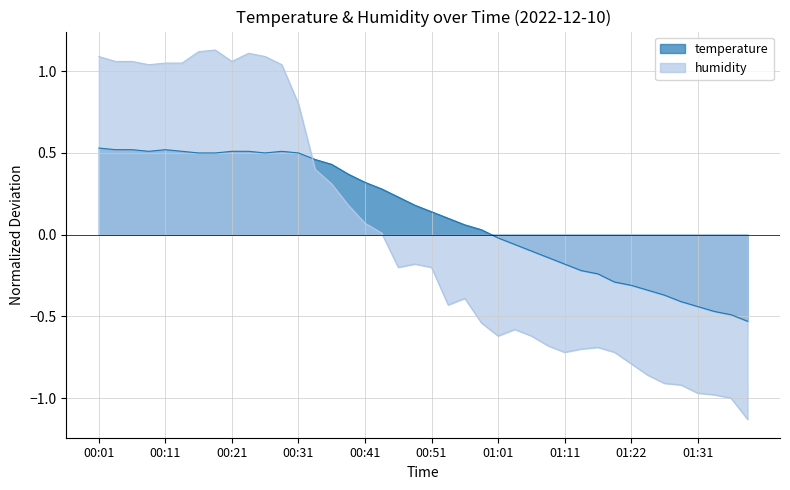

The humidity series shows -0.6 at 01:01. True or false?

True